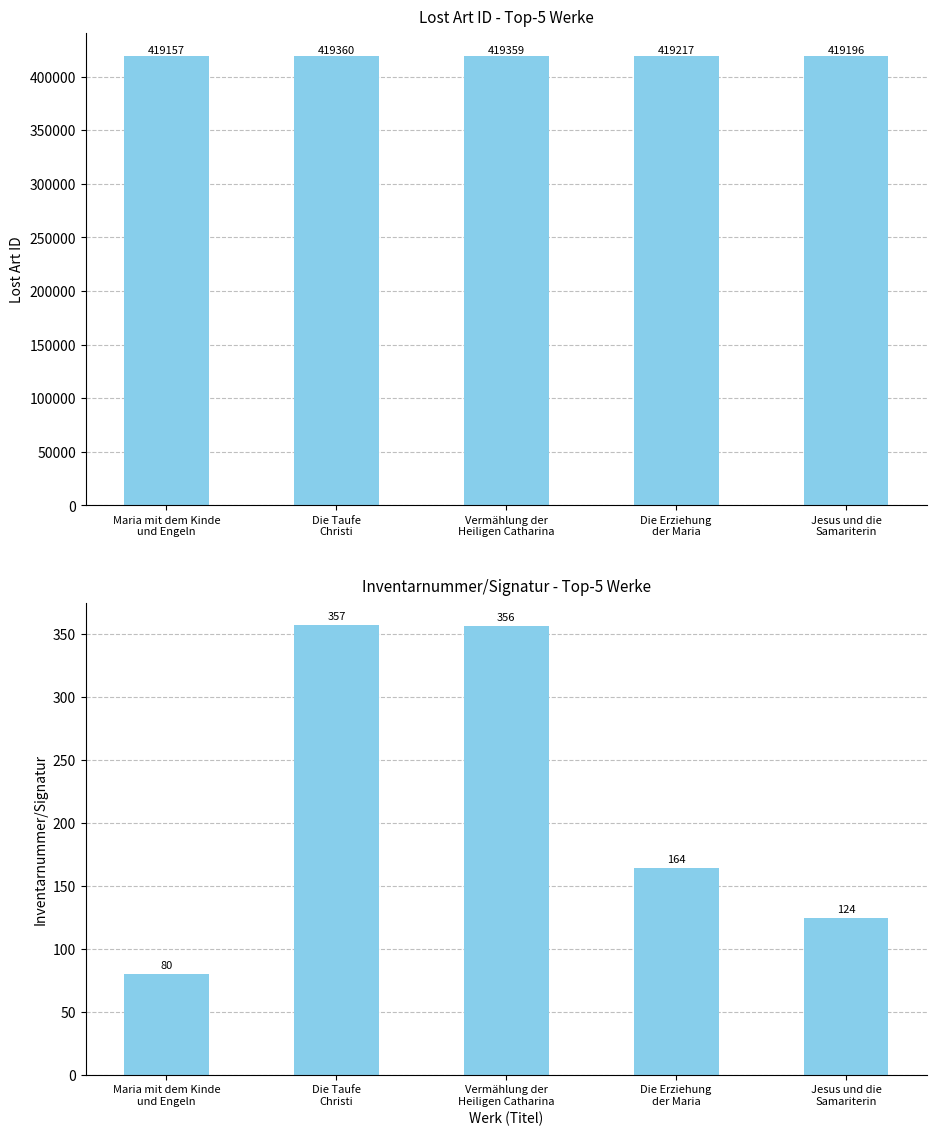

What is the total value across all series at Die Taufe
Christi?

419717